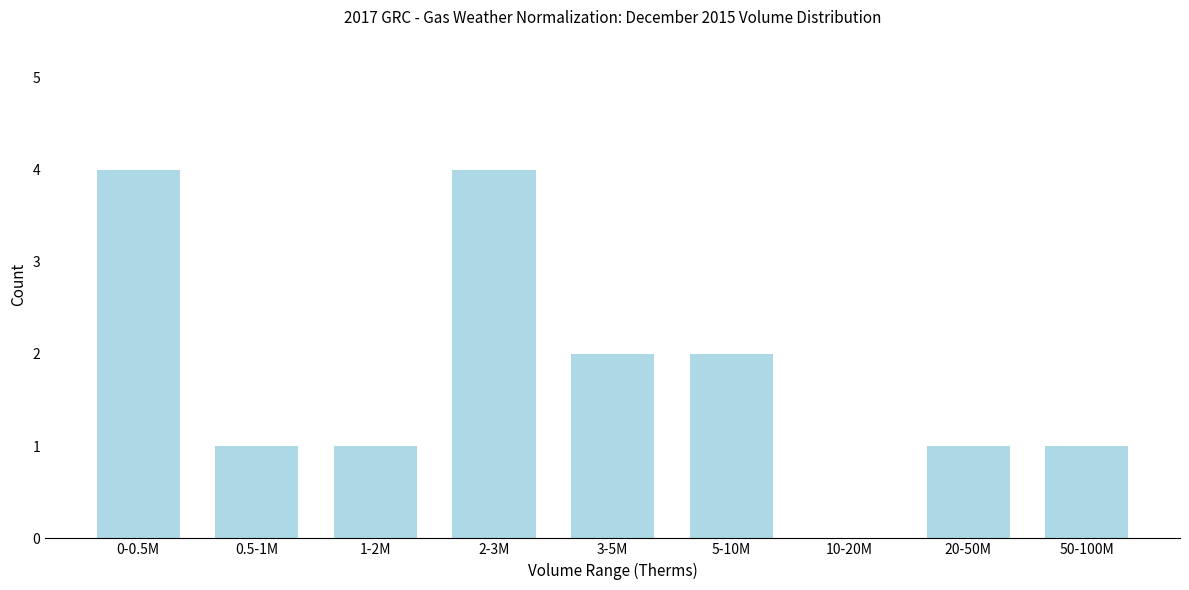

Reading right to left, what are all the values shown in this chart?

50-100M=1	20-50M=1	10-20M=0	5-10M=2	3-5M=2	2-3M=4	1-2M=1	0.5-1M=1	0-0.5M=4